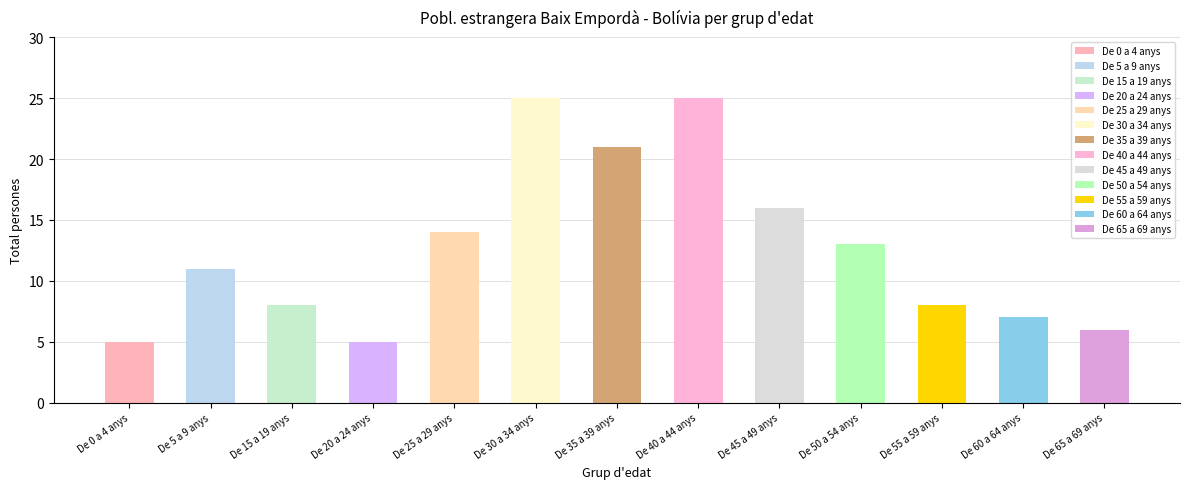

How many data points are less than 11?

6